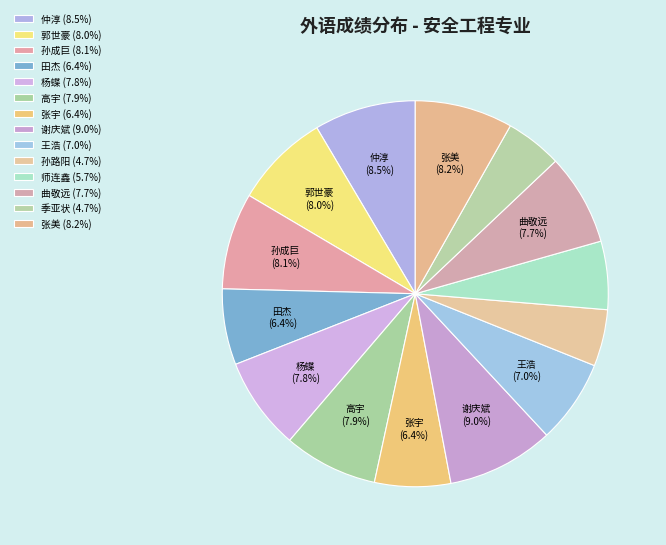

Count the number of slices in the pie.

14